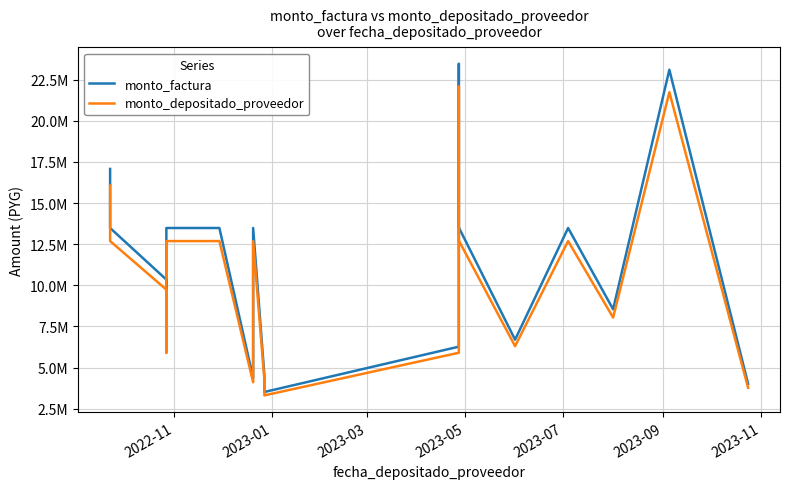

Rank the series by their average value, from lowest to highest.

monto_depositado_proveedor, monto_factura